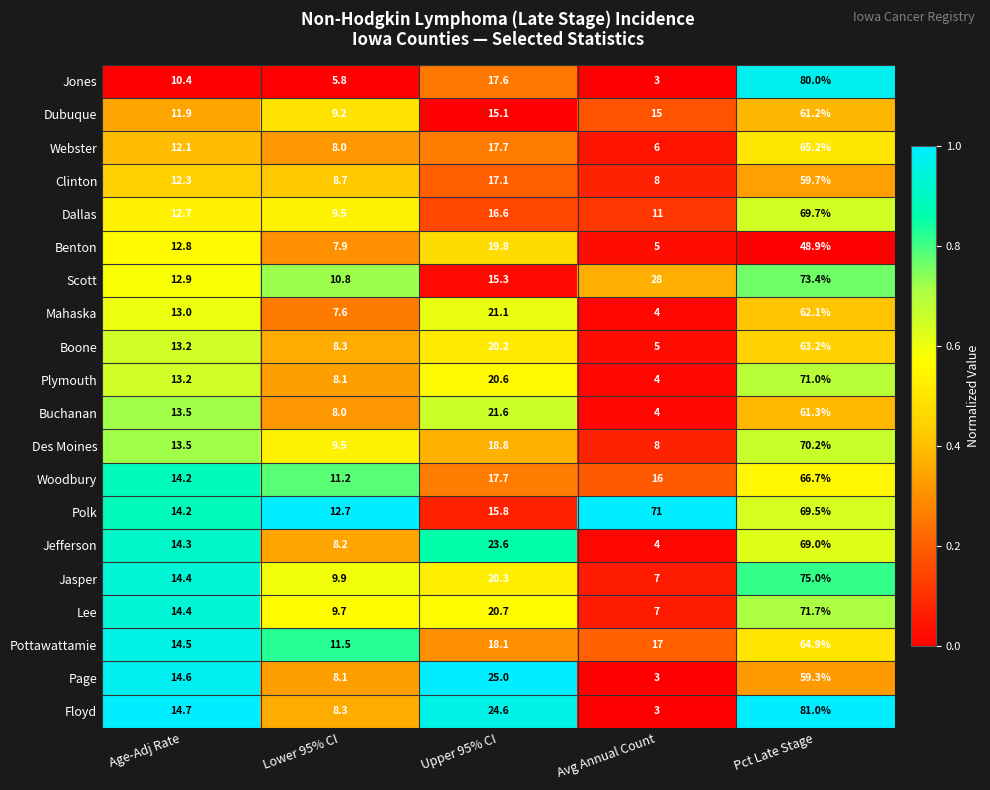

How many distinct data groups are displayed?

20